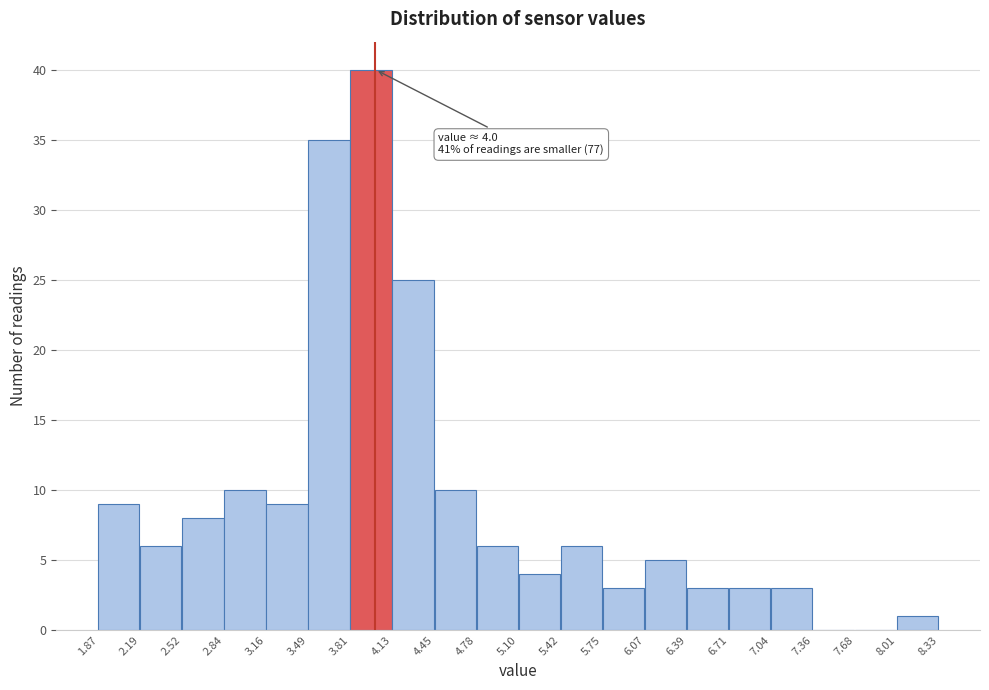

Over which range of the x-axis is the bar tallest?

3.81 to 4.13